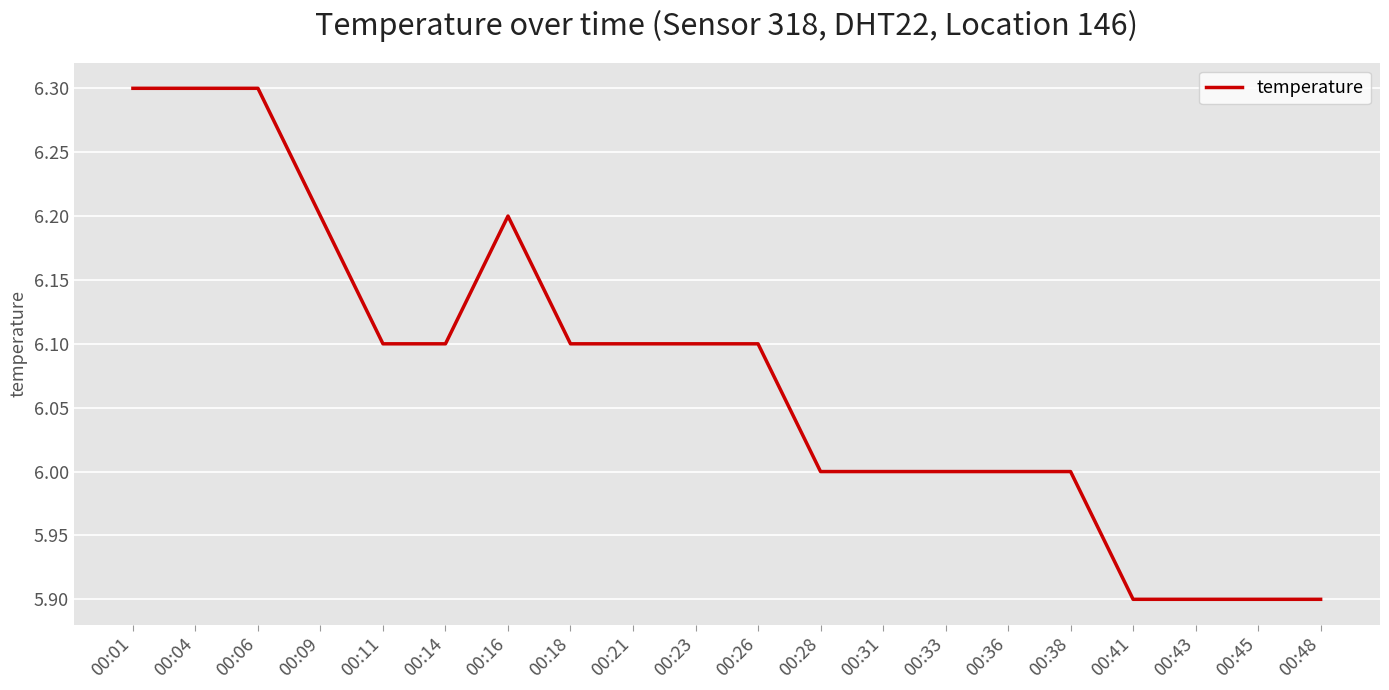

What is the average value?

6.1